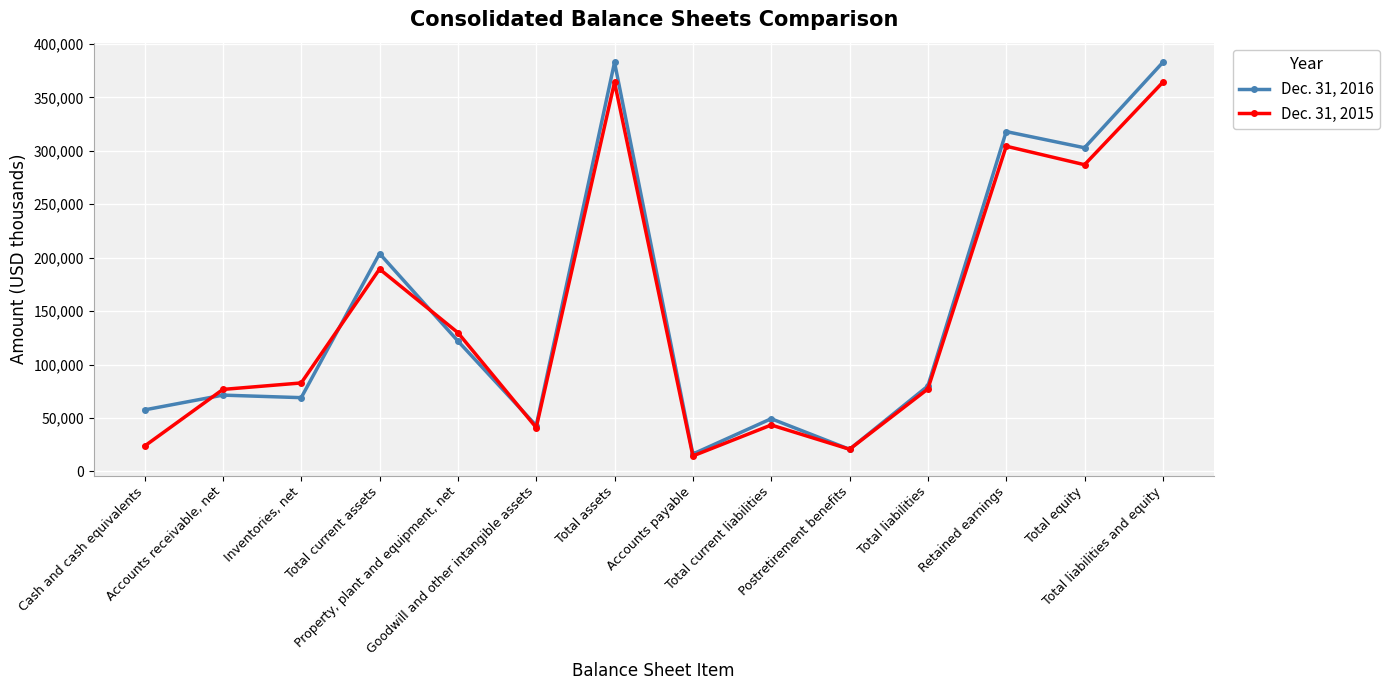

In Dec. 31, 2016, how many points are higher than both neighbors (excluding endpoints)?

5